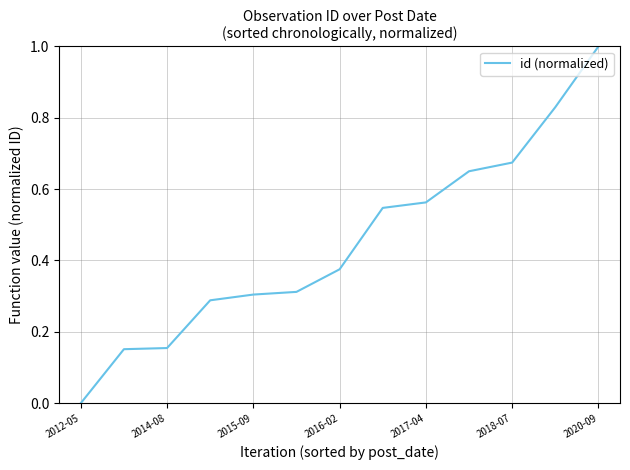

What is the difference between the maximum and minimum values?

1.0